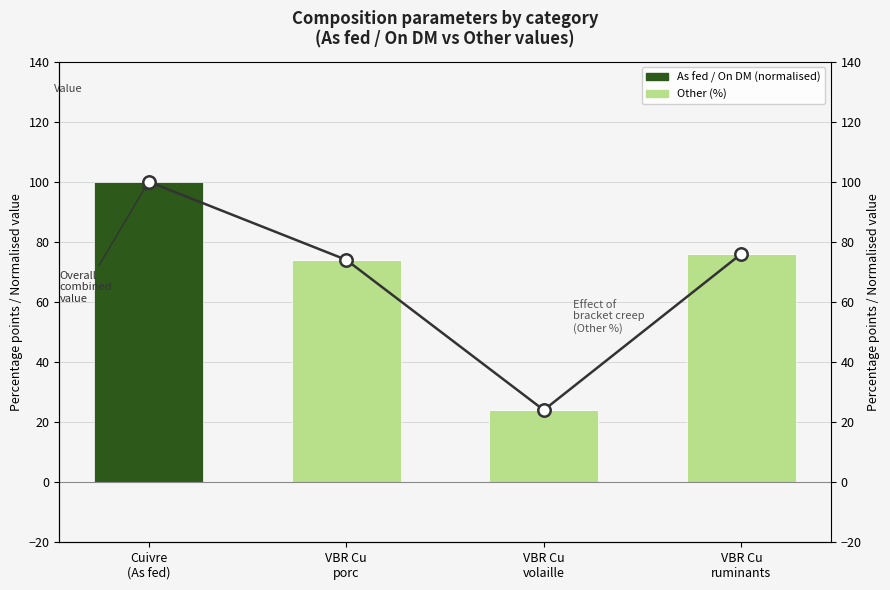

Which series reaches the minimum Y coordinate?

Other (%)